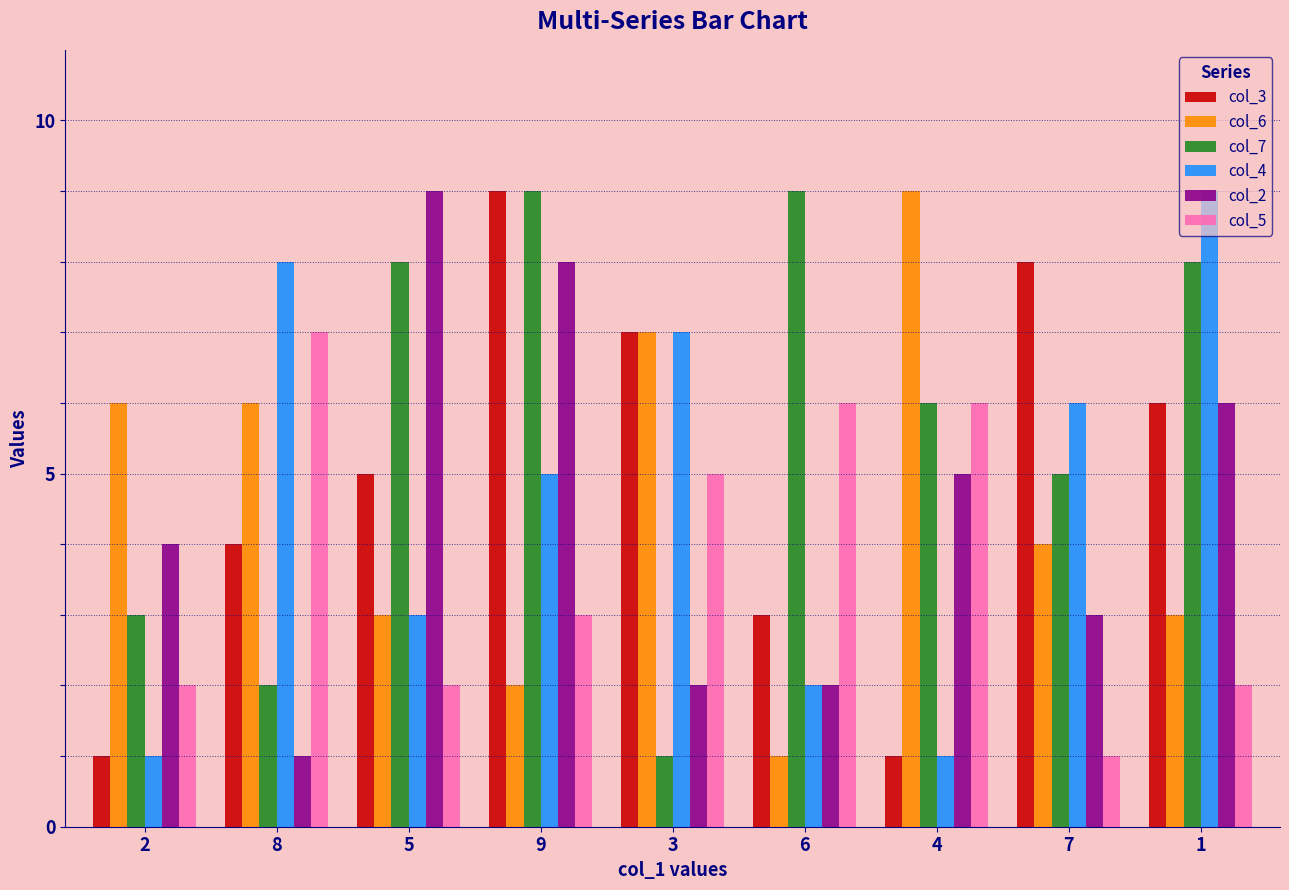

Between 6 and 4, which series saw the biggest shift?

col_6